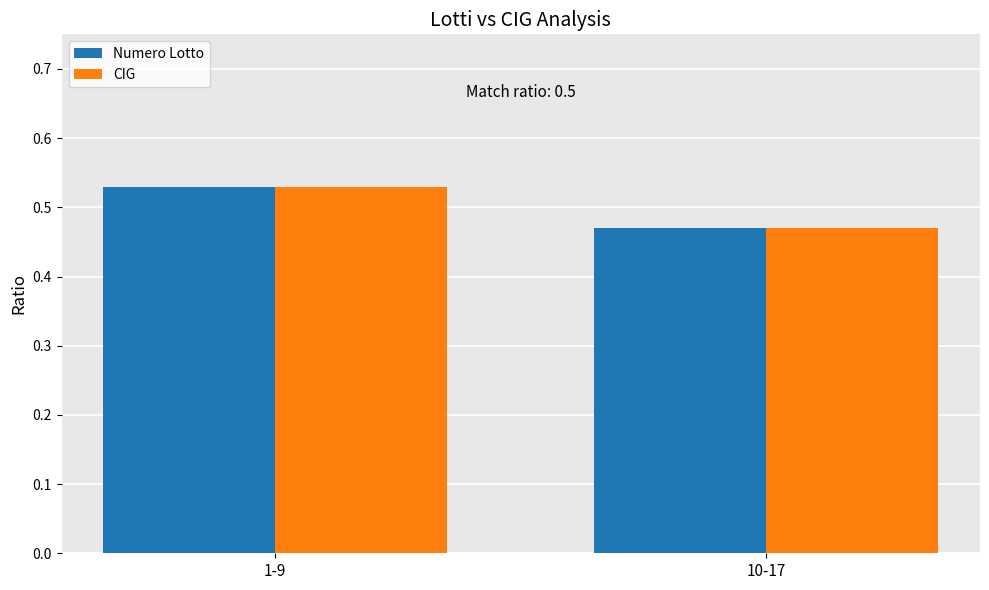

What is the difference between the CIG values at 1-9 and 10-17?

0.1